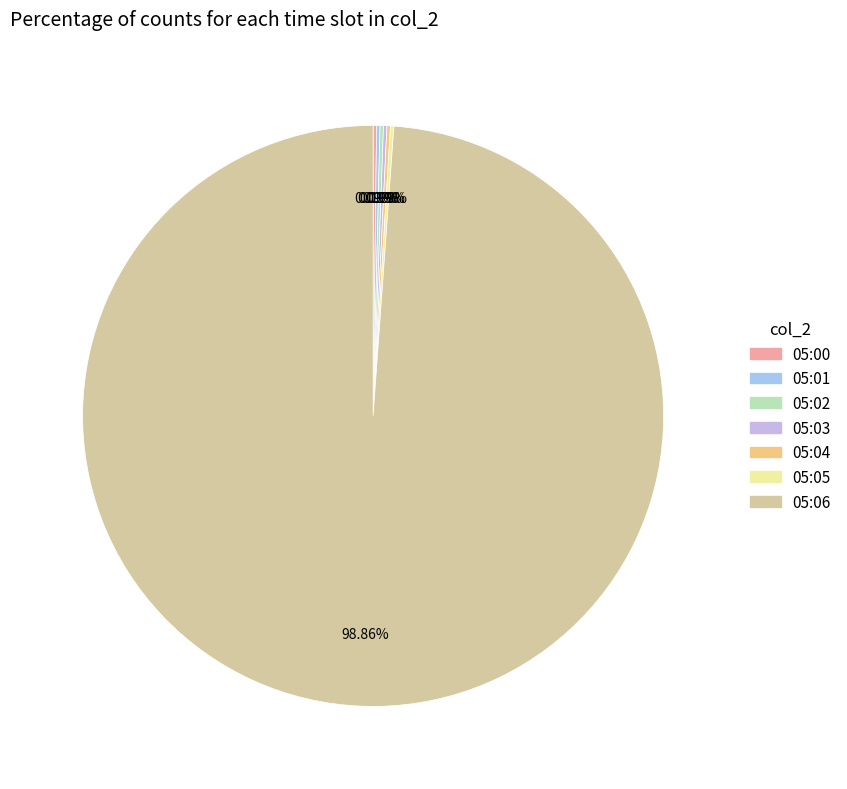

Is there any slice that represents more than half of the pie?

Yes